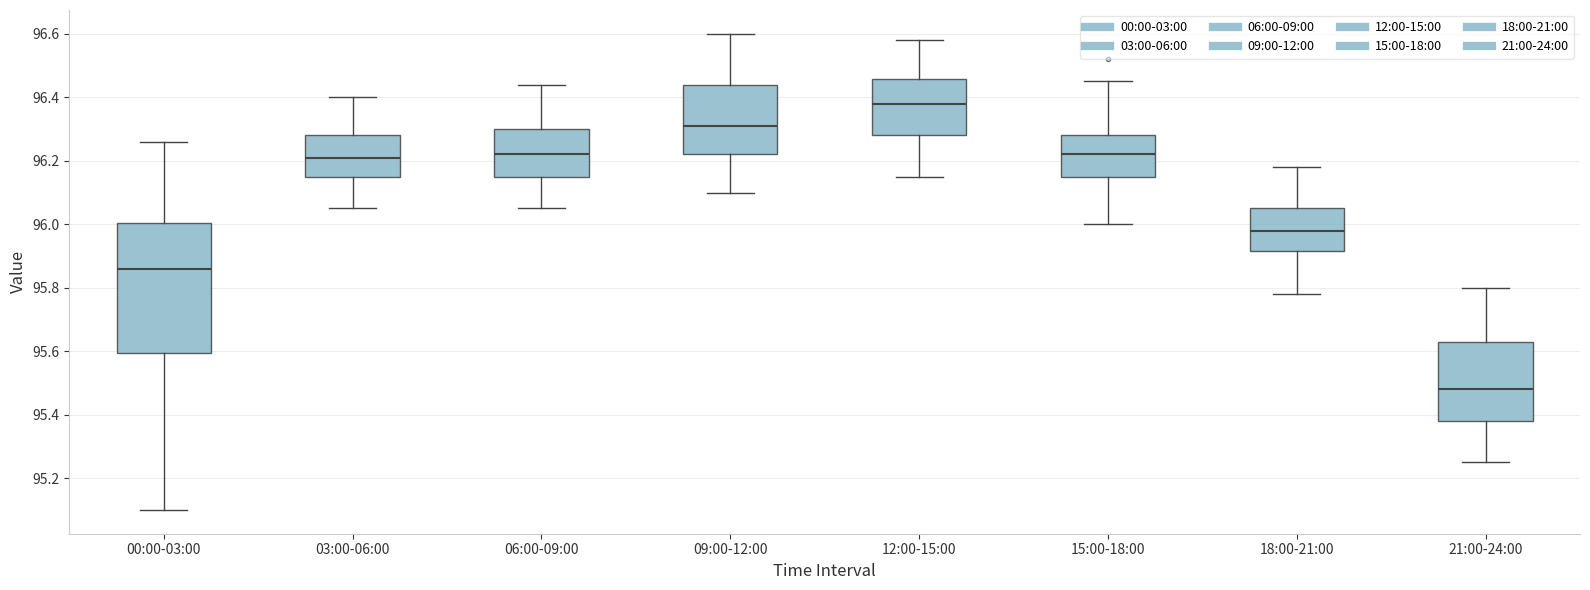

Comparing the boxes themselves (not the whiskers), which one is the tallest?

00:00-03:00